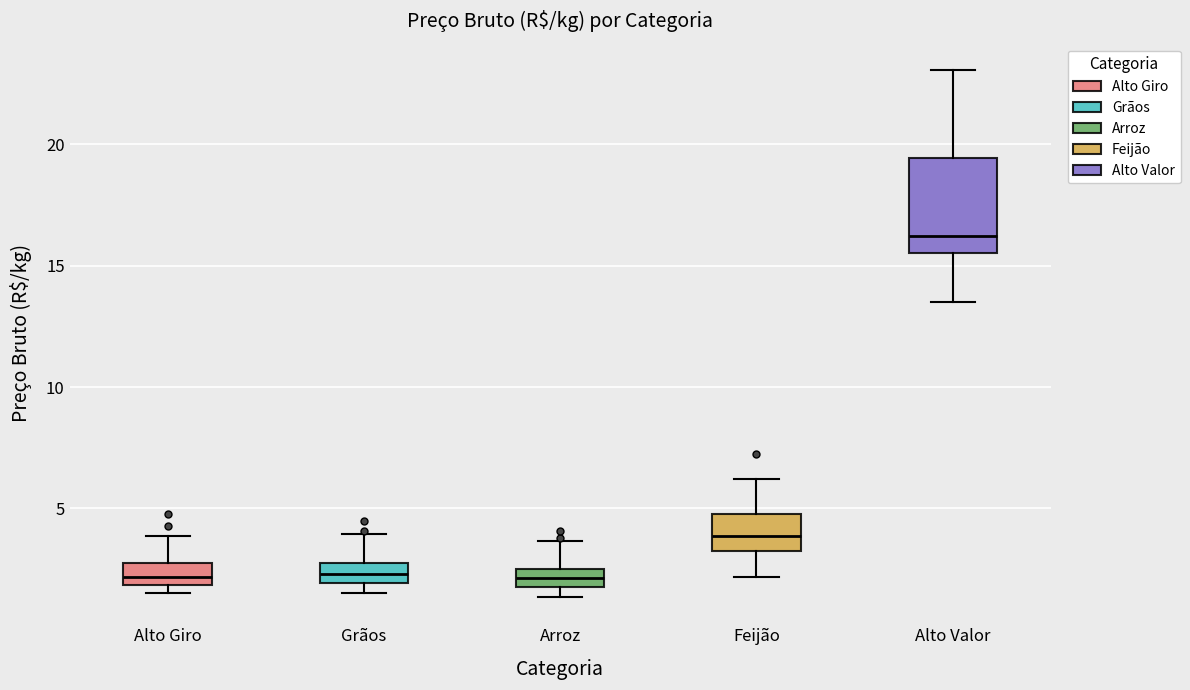

Which box's median line is the highest?

Alto Valor